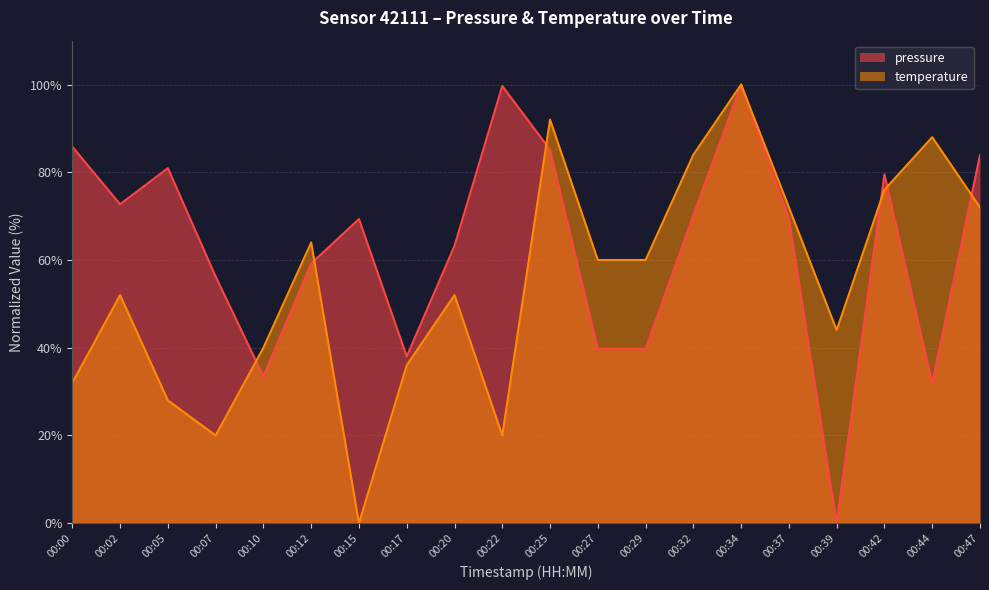

What is the total value across all series at 00:27?

99.7